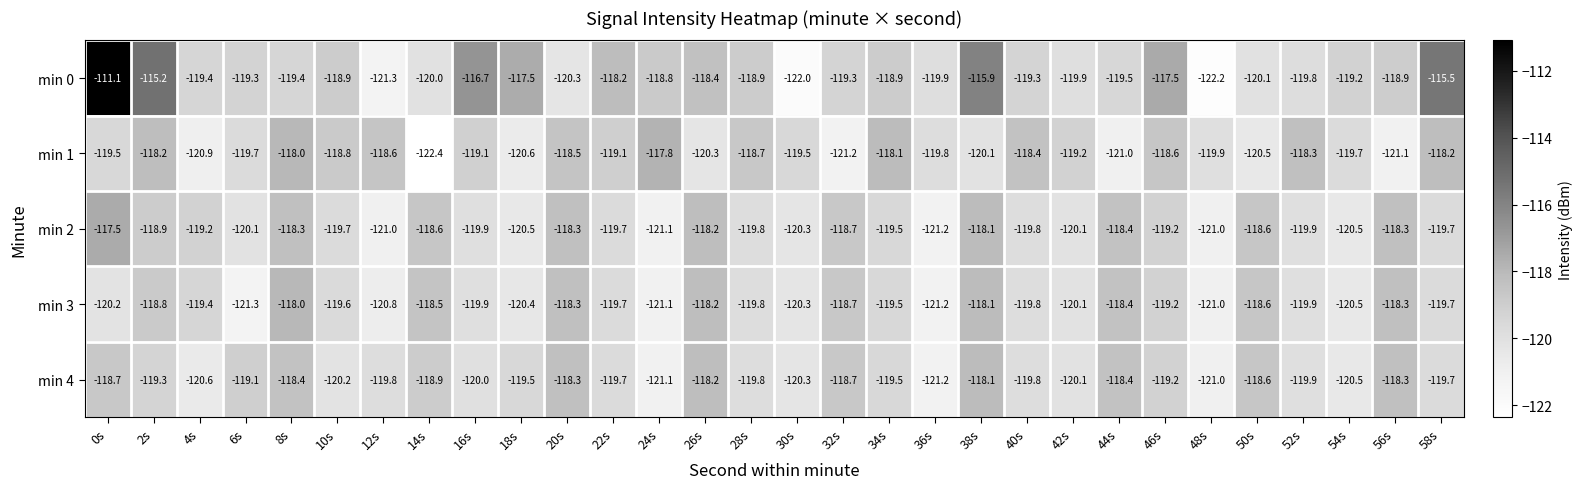

Is it true that min 1 equals -119.1 at 16s?

True